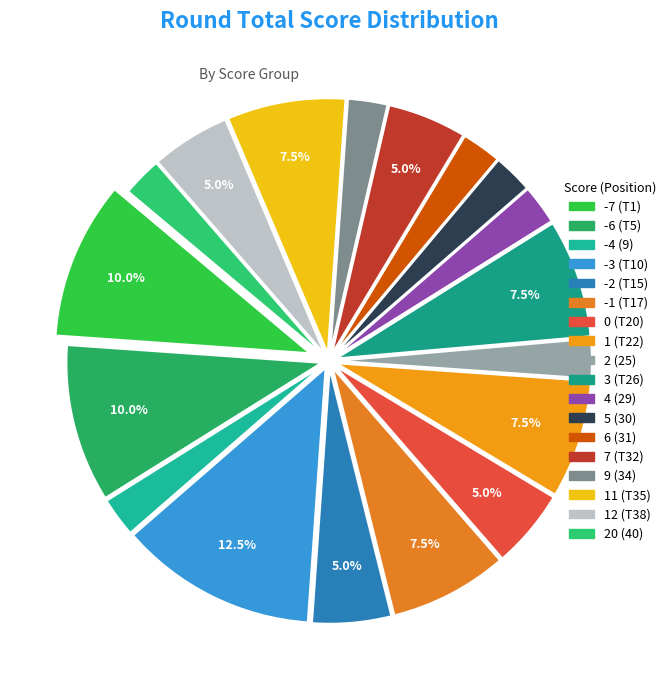

Count the number of slices in the pie.

18